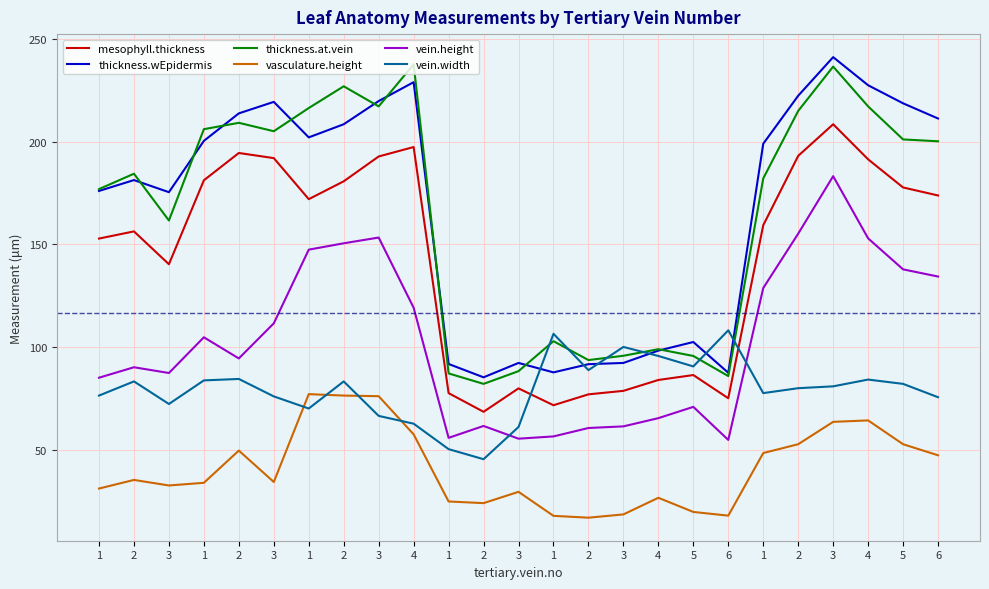

What is the lowest value of the mesophyll.thickness series?

68.4